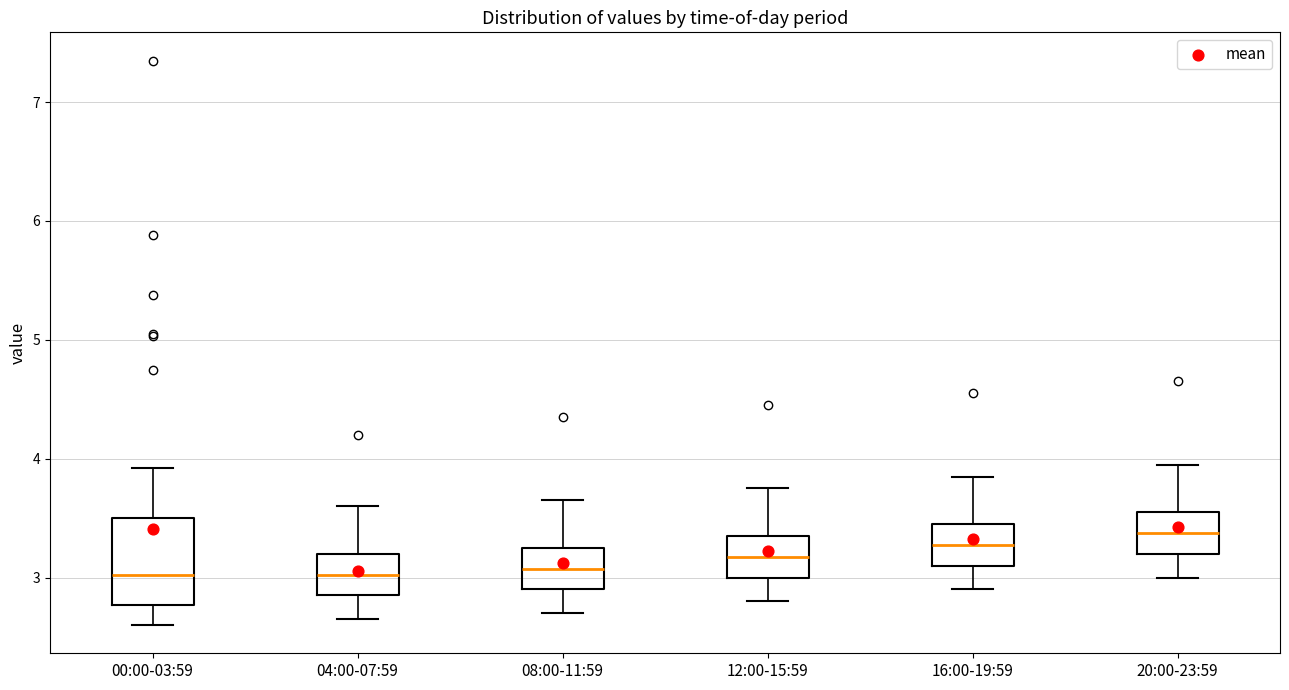

Reading left to right, read every box against the y-axis: the position of its median line, the range the box covers, and the ends of its whiskers. The values are not printed on the chart, so give them approximately, as read against the axis.

00:00-03:59: median 3.0, box 2.8 to 3.5, whiskers 2.6 to 3.9
04:00-07:59: median 3.0, box 2.9 to 3.2, whiskers 2.7 to 3.6
08:00-11:59: median 3.1, box 2.9 to 3.3, whiskers 2.7 to 3.7
12:00-15:59: median 3.2, box 3.0 to 3.4, whiskers 2.8 to 3.8
16:00-19:59: median 3.3, box 3.1 to 3.5, whiskers 2.9 to 3.9
20:00-23:59: median 3.4, box 3.2 to 3.6, whiskers 3.0 to 4.0